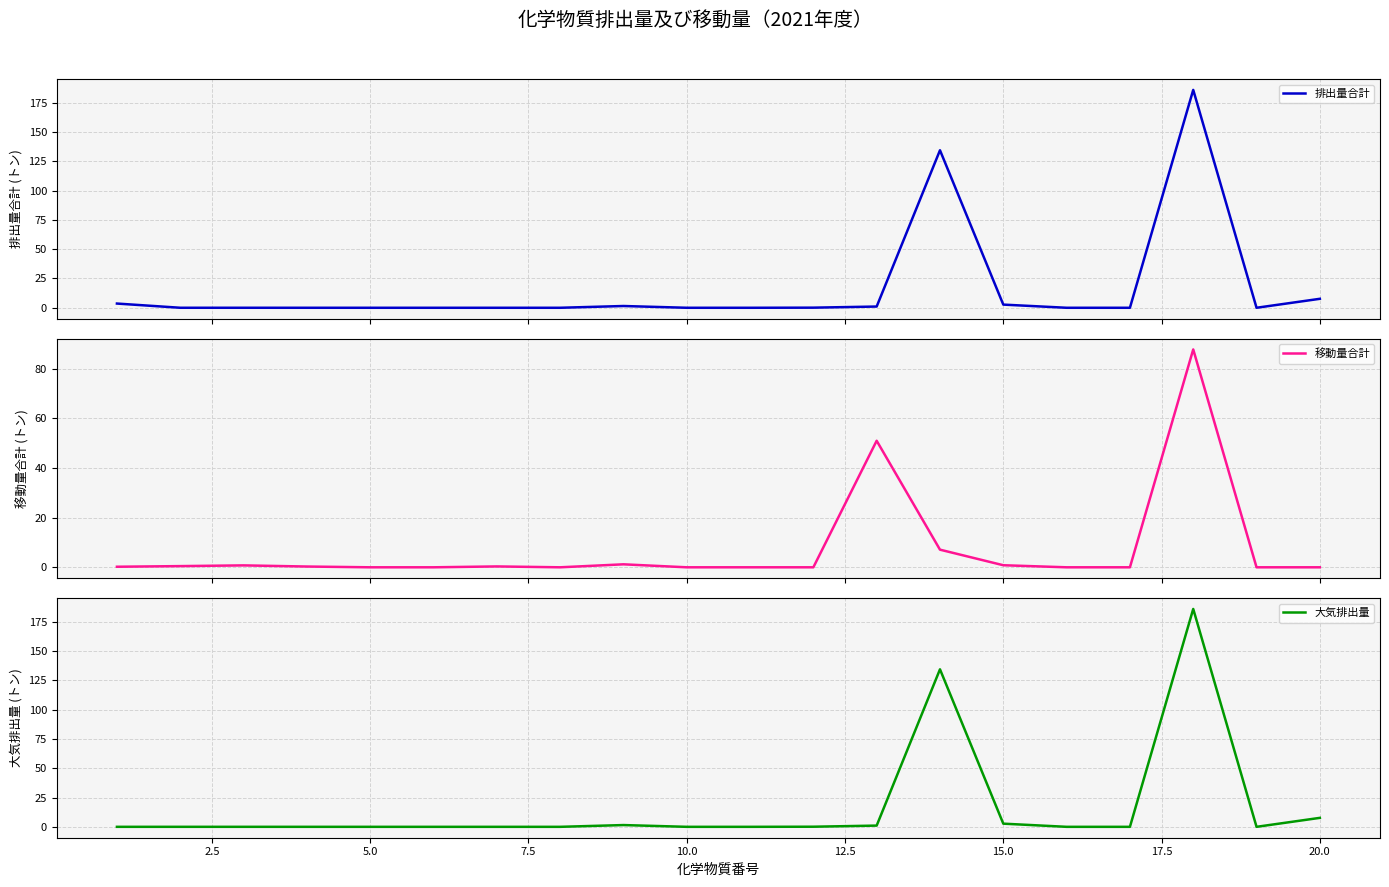

What is the difference between the second highest and second lowest values in the 移動量合計 series?

51.0